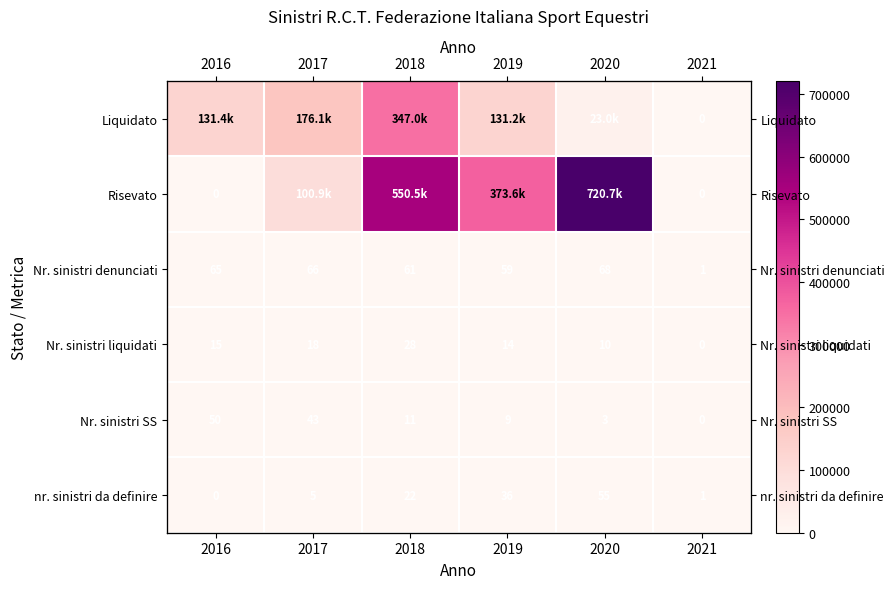

Which has a higher value, 2017 or 2021?

2017